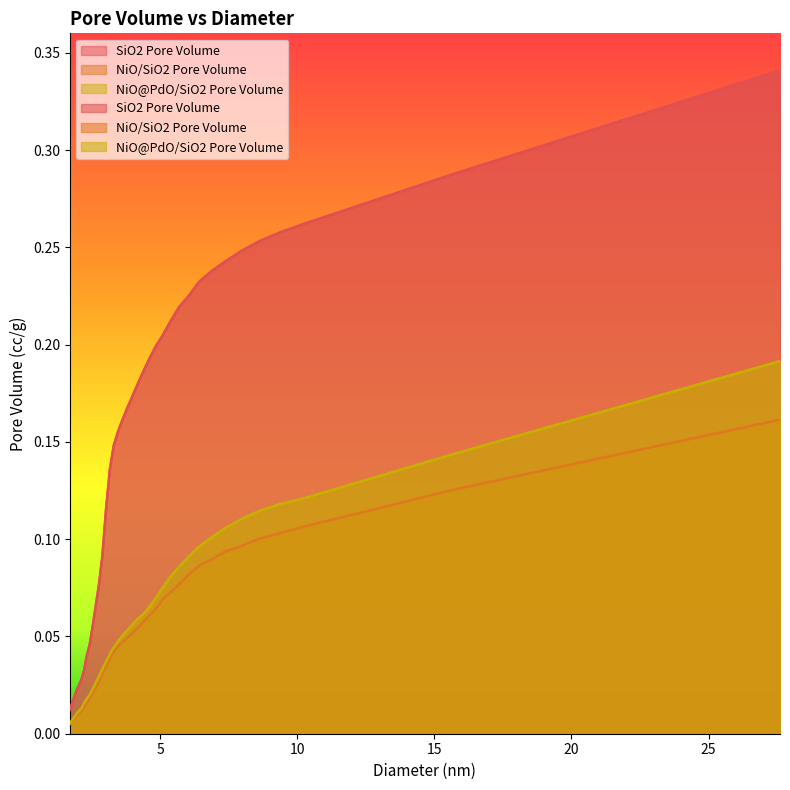

Is the value of NiO@PdO/SiO2 Pore Volume at 21 greater than the value of NiO/SiO2 Pore Volume at 16?

Yes